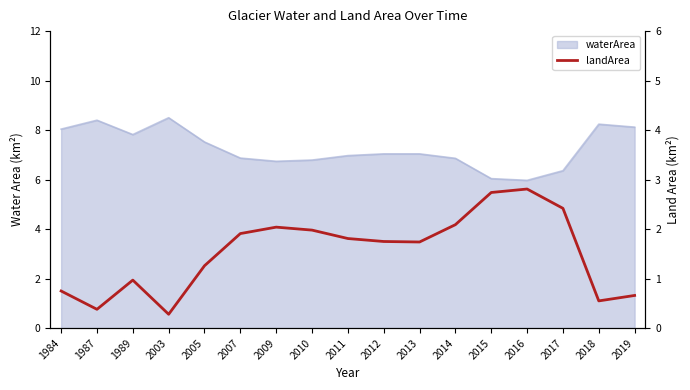

The value at 2015 is 2.7. True or false?

True